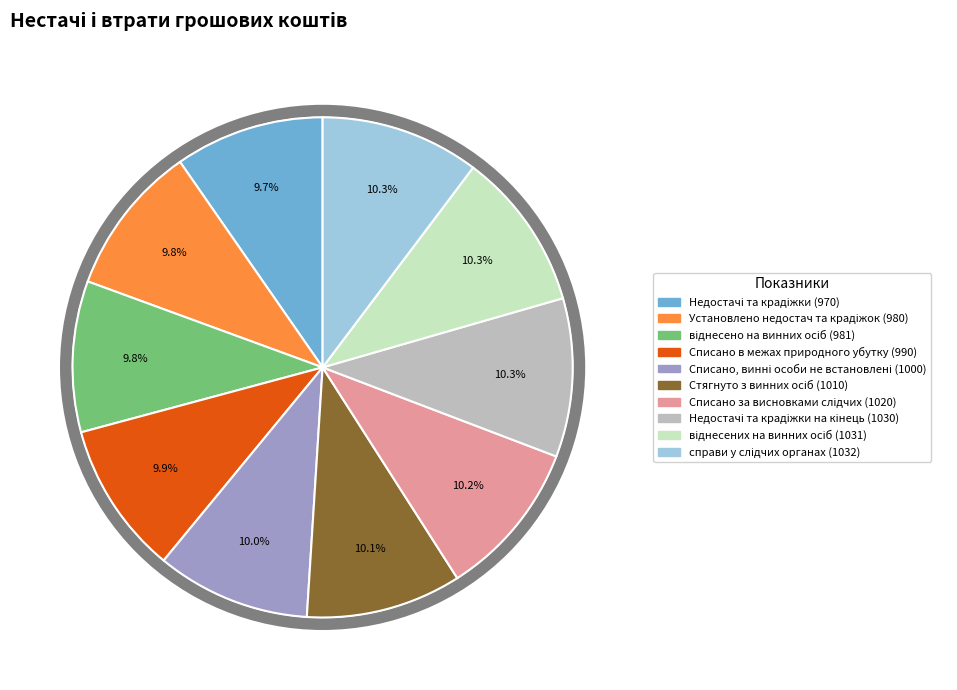

How much of the chart is everything except Списано в межах природного убутку (990)?

90.1%